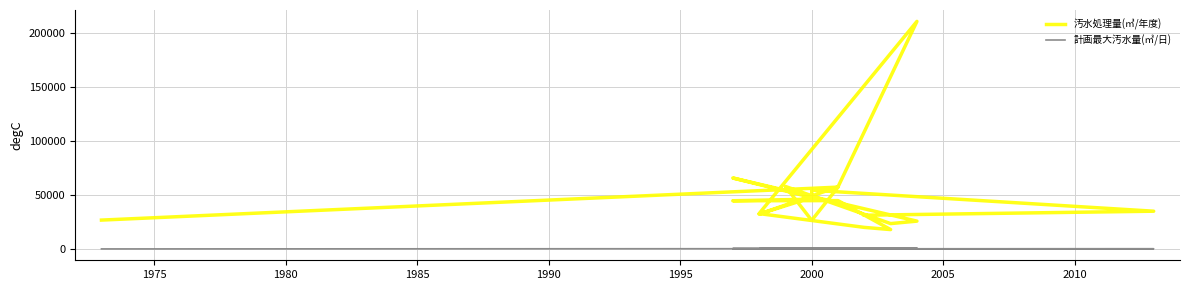

At how many categories does at least one series exceed 176427?

1